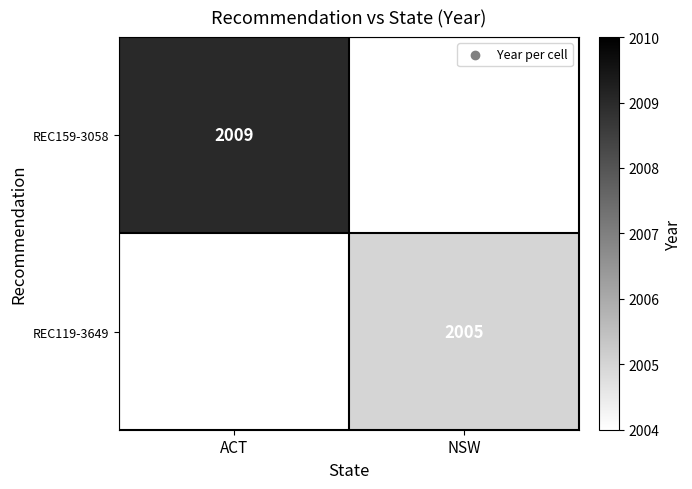

True or false: REC159-3058 has a value of 2009 at ACT.

True